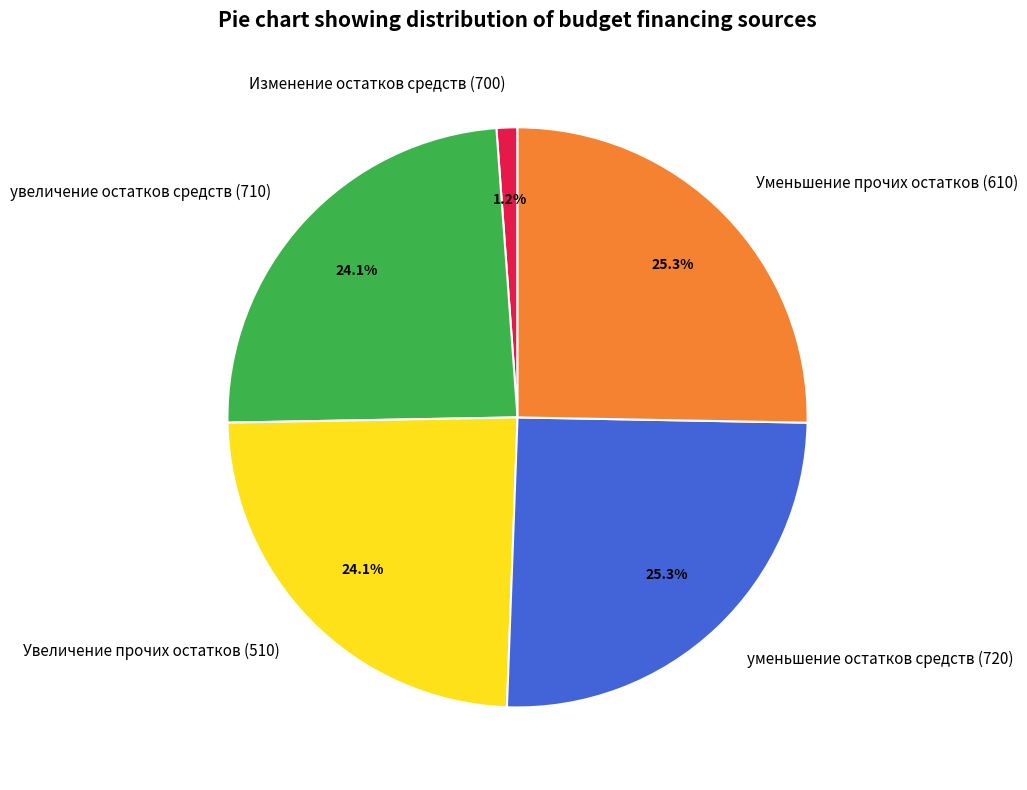

What is the ratio of the value at Уменьшение прочих остатков (610) to the value at Увеличение прочих остатков (510)?

1.0